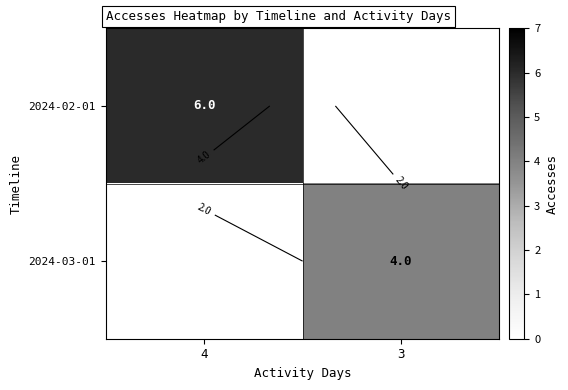

Which series has the largest total across all categories?

2024-02-01